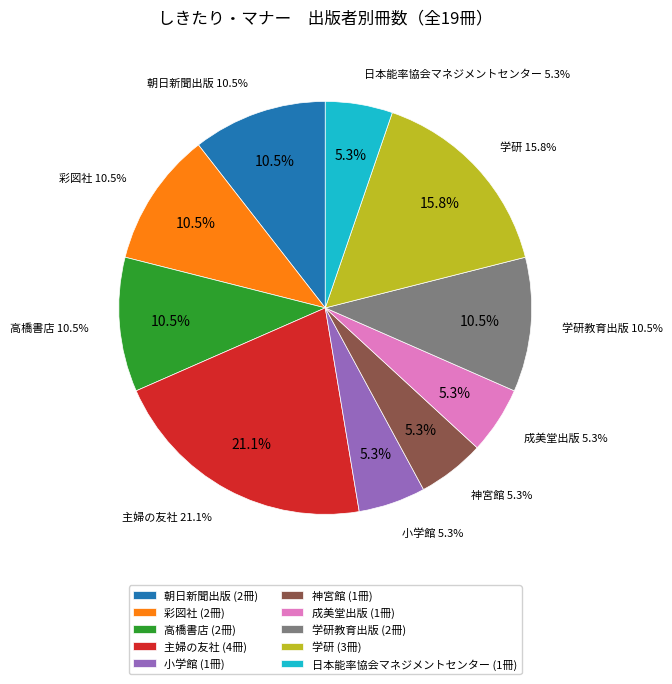

Which slice is the smallest?

小学館